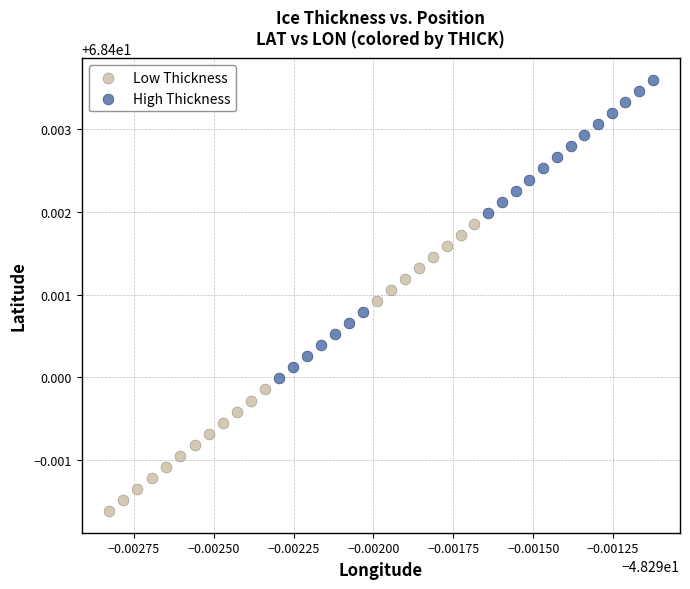

Which series has the largest Y range (max minus min)?

High Thickness